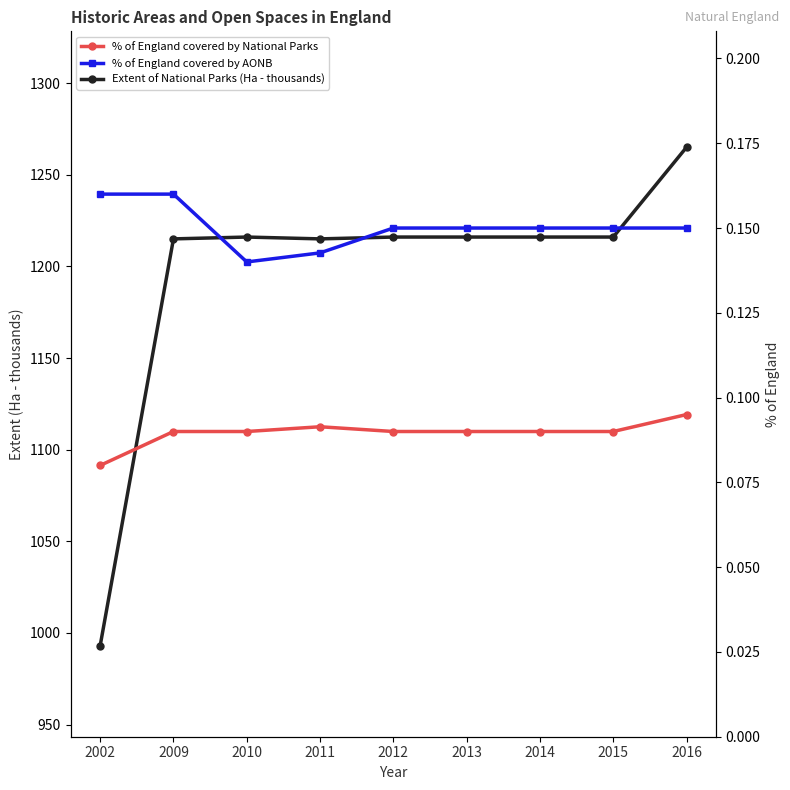

Is the value of Extent of National Parks (Ha - thousands) at 2002 greater than the value of % of England covered by National Parks at 2010?

Yes